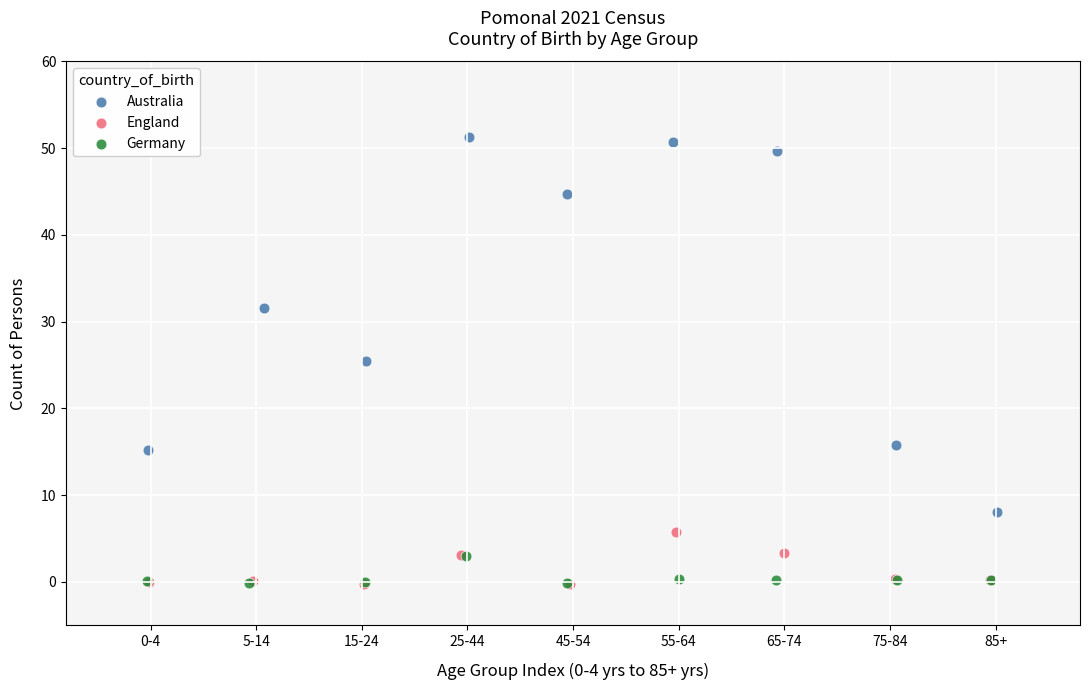

Which series has the widest spread of Y values?

Australia